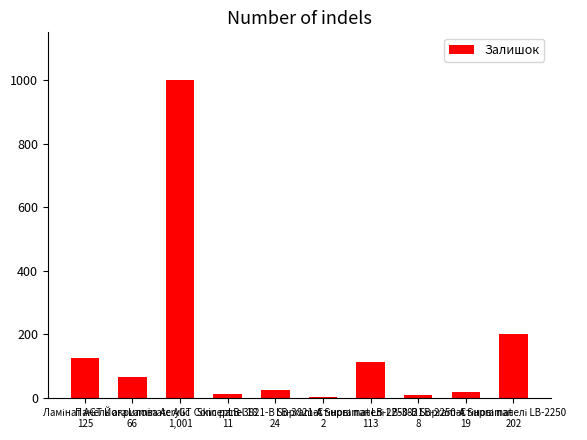

What is the sum of all values?

1571